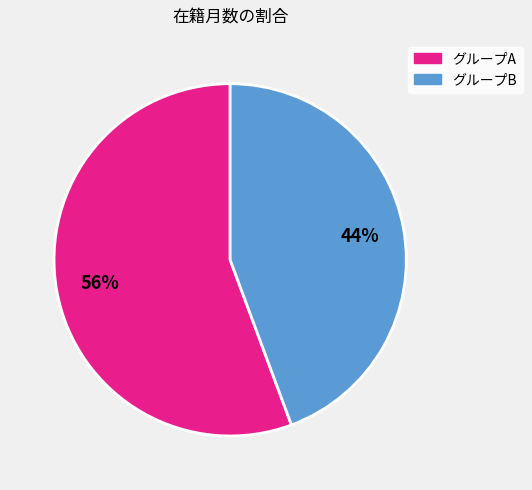

Is there a majority slice in this chart?

Yes